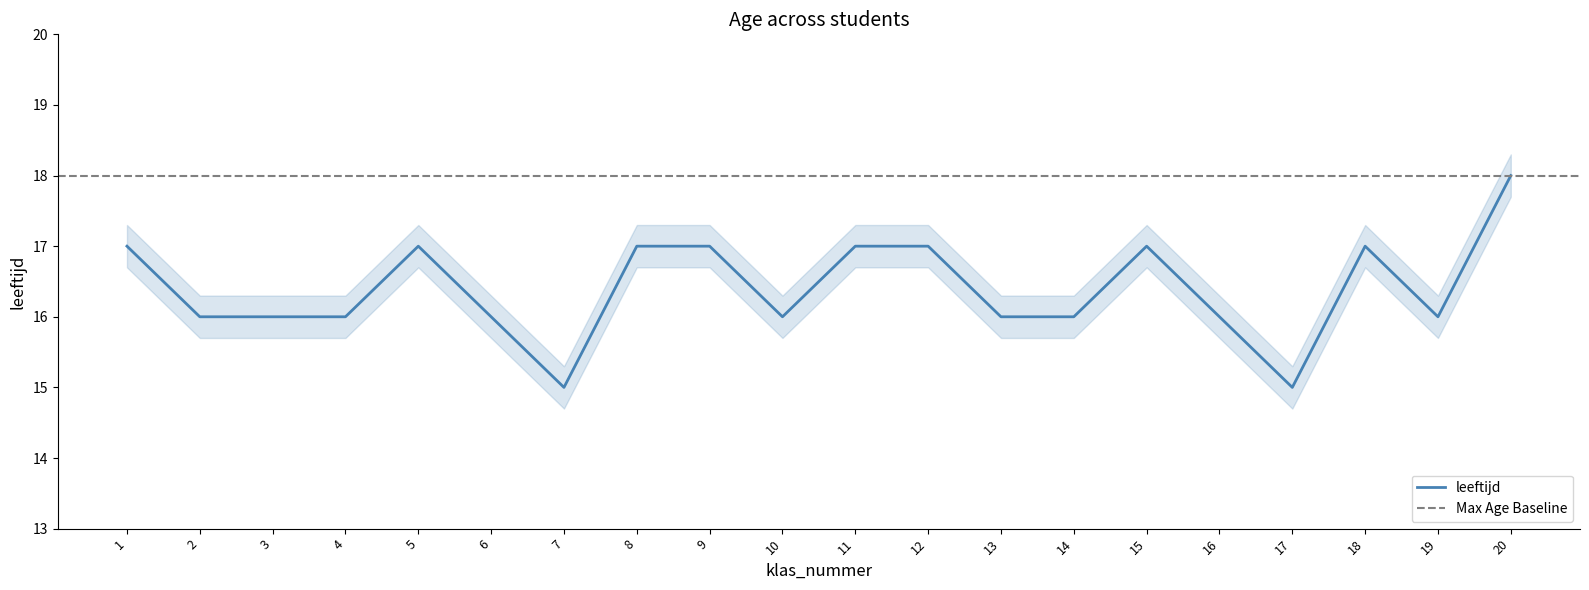

Reading right to left, transcribe all the data shown in this chart.

20=18	19=16	18=17	17=15	16=16	15=17	14=16	13=16	12=17	11=17	10=16	9=17	8=17	7=15	6=16	5=17	4=16	3=16	2=16	1=17